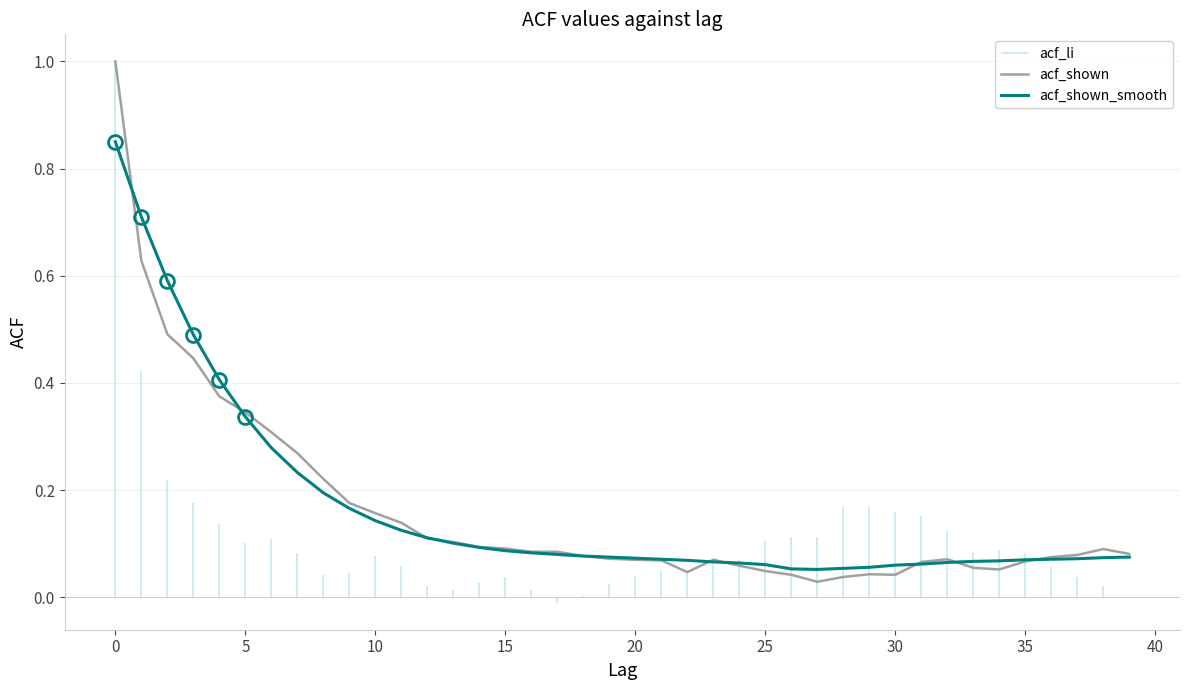

The value of acf_shown at 22 is 0.0. True or false?

True